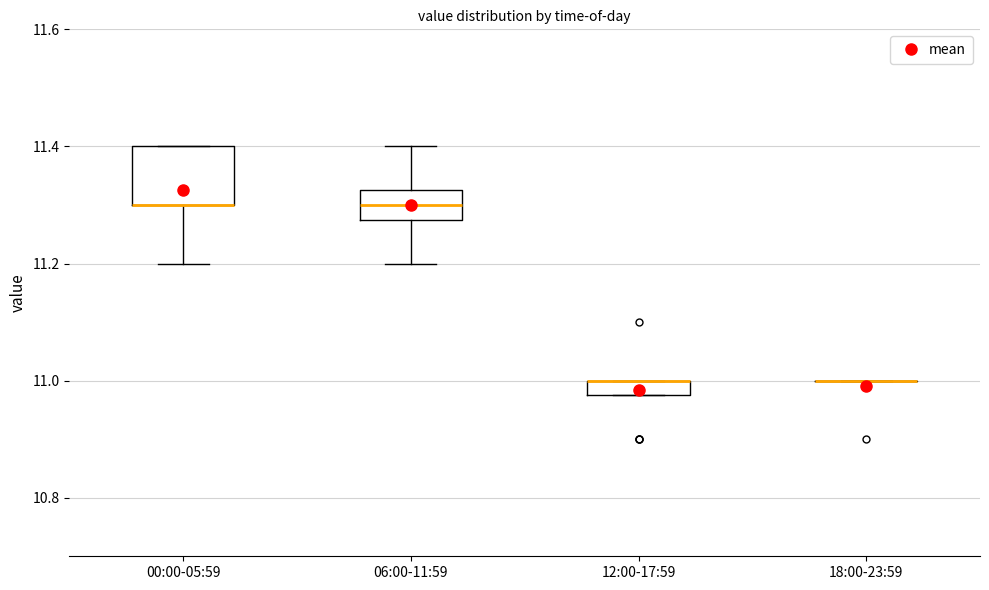

Where is the upper edge of the box for 06:00-11:59 on the y-axis? The values are not printed on the chart, so give them approximately, as read against the axis.

11.32